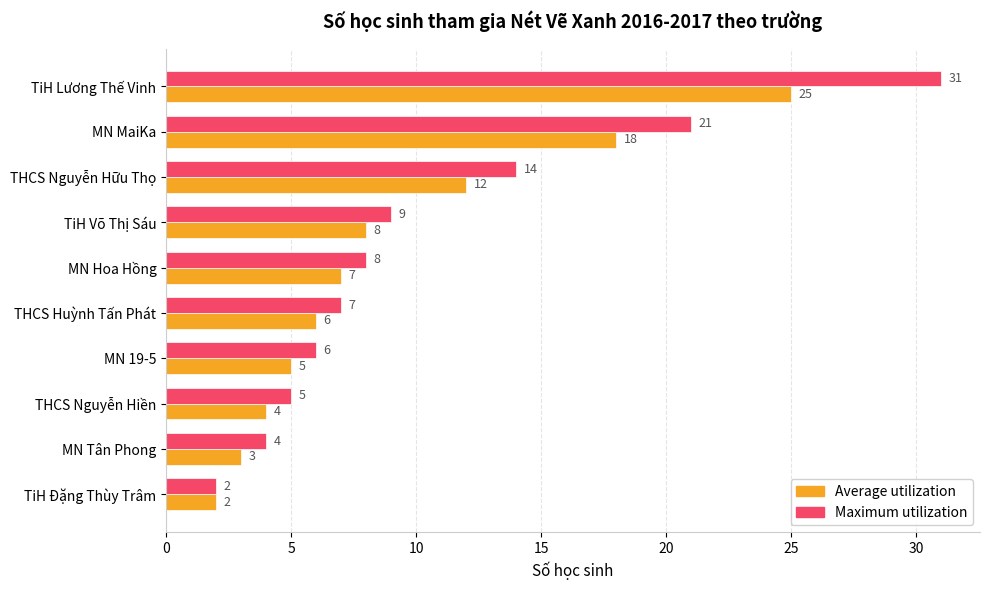

List the series in order of their peak value, lowest first.

Average utilization, Maximum utilization